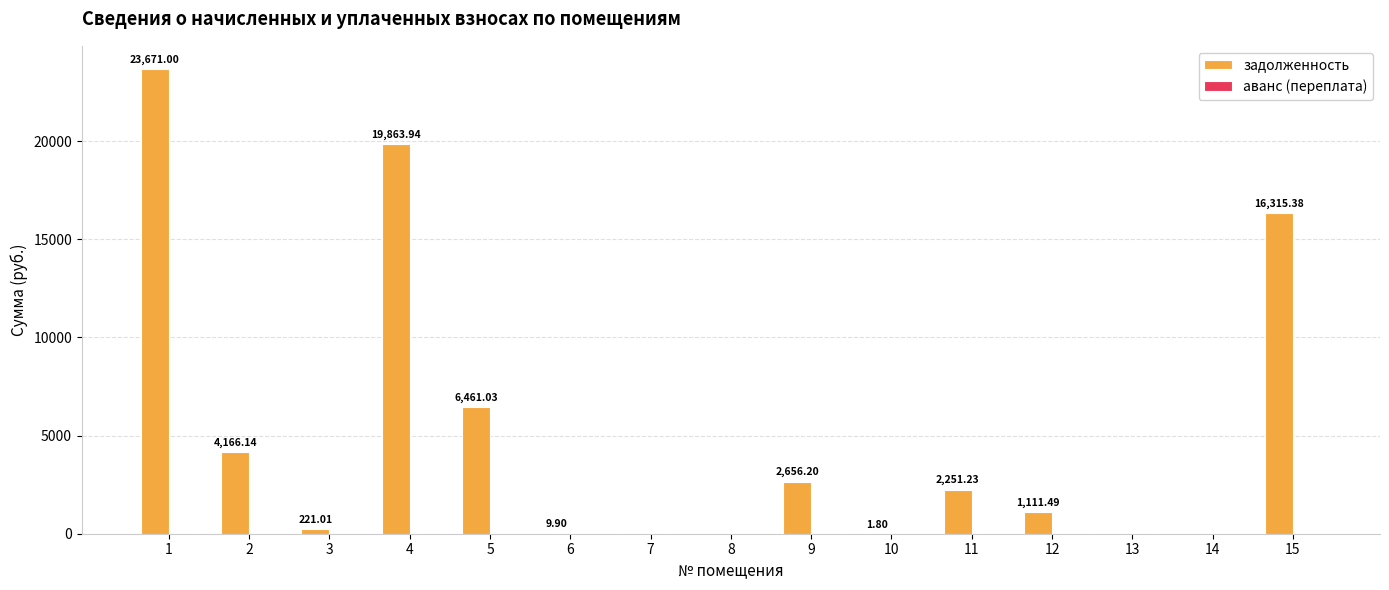

What is the sum of the values at 9 and 4?

22520.1